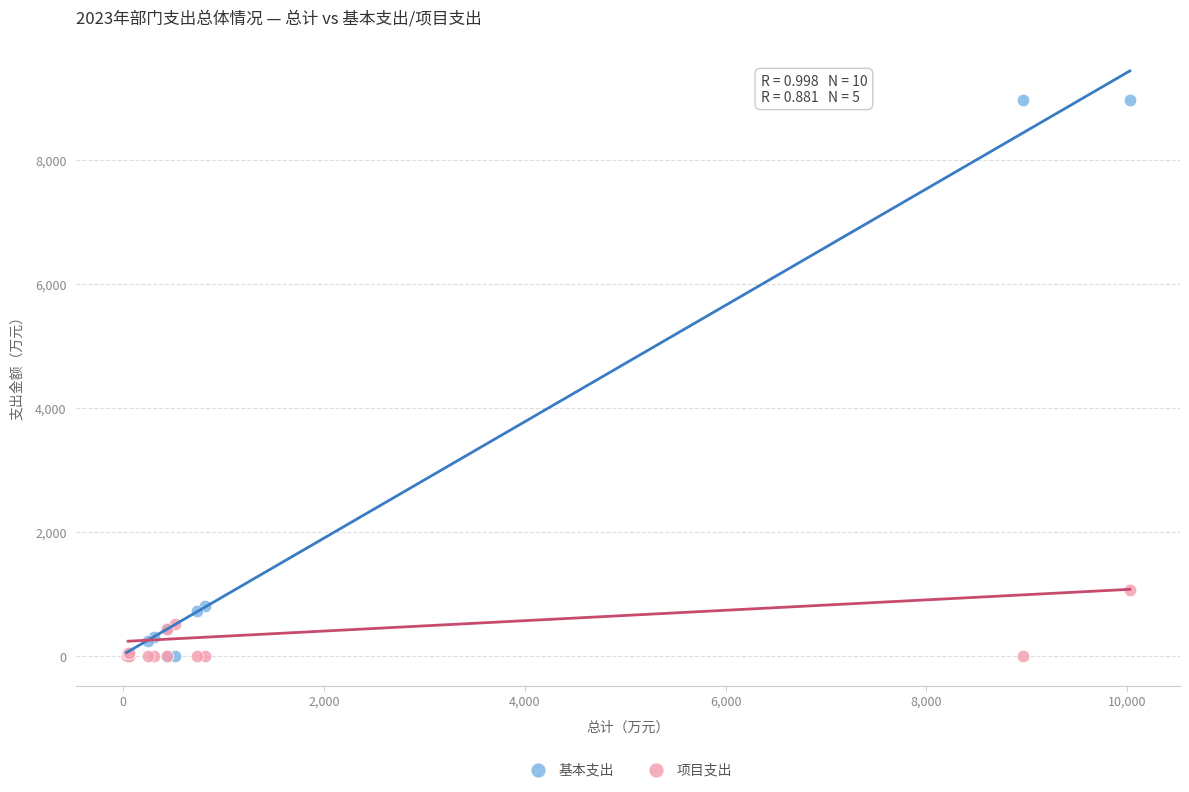

Which series has the widest spread of Y values?

基本支出